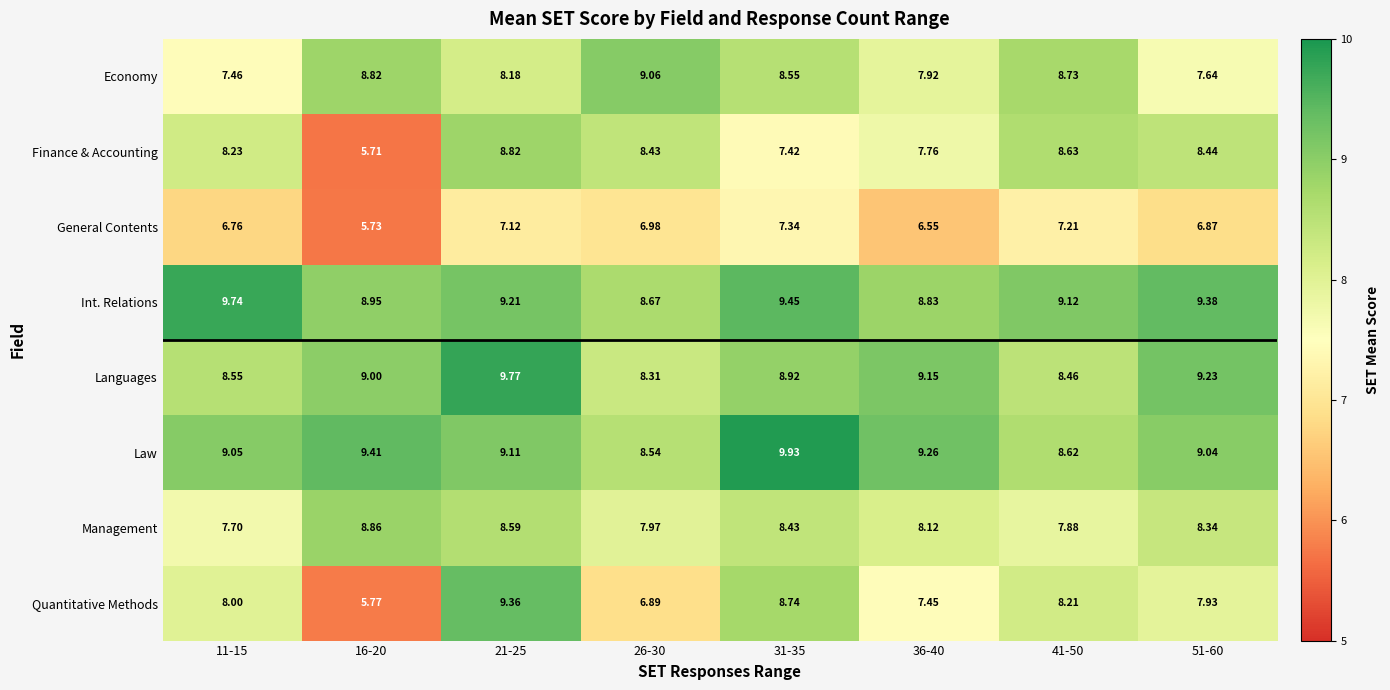

Between 21-25 and 36-40, which series saw the biggest shift?

Quantitative Methods